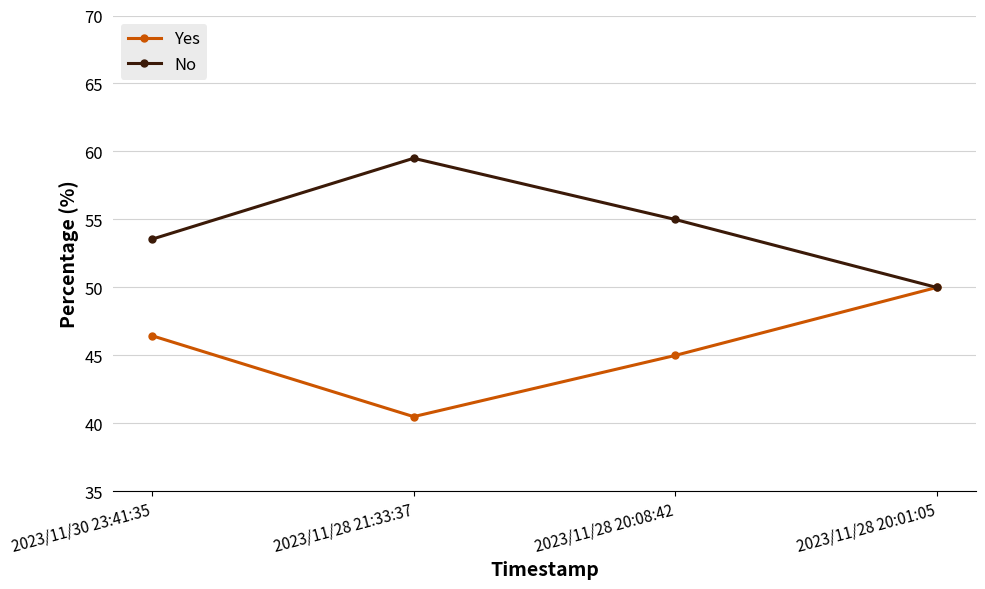

At which label does No reach its peak?

2023/11/28 21:33:37